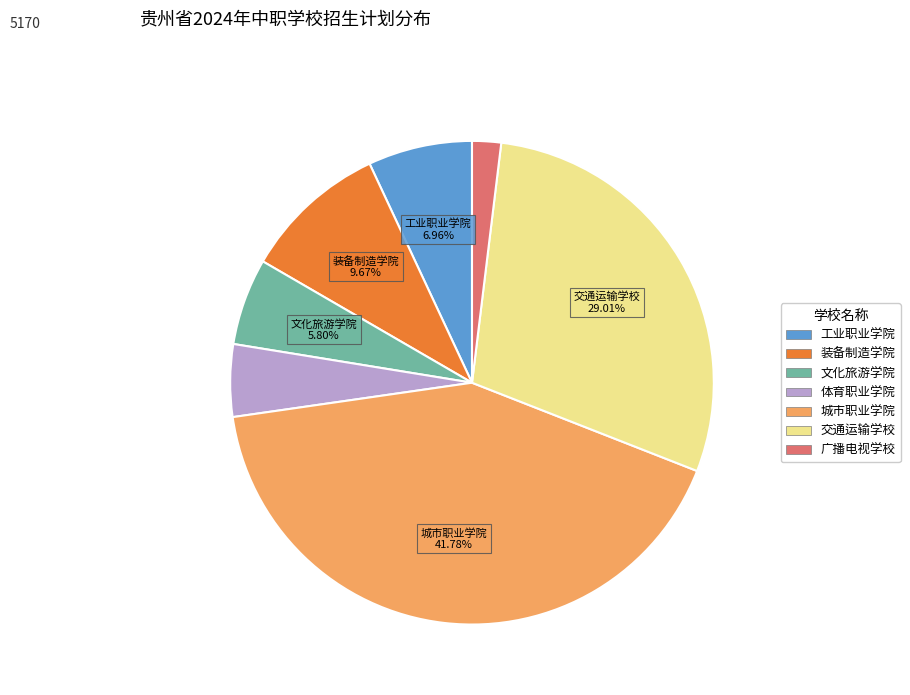

What is the smallest slice in the pie chart?

贵州省广播电影电视学校